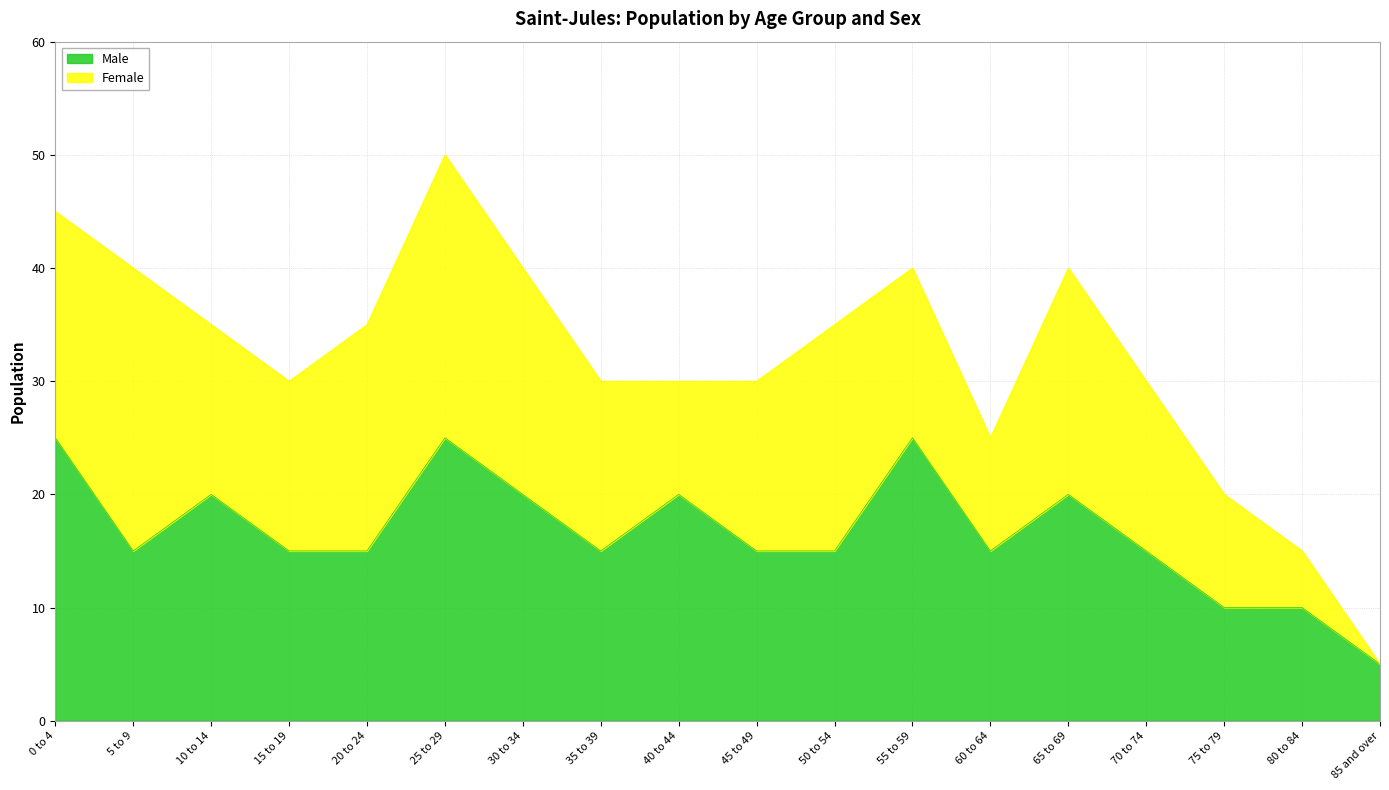

Where is the first local minimum?

5 to 9